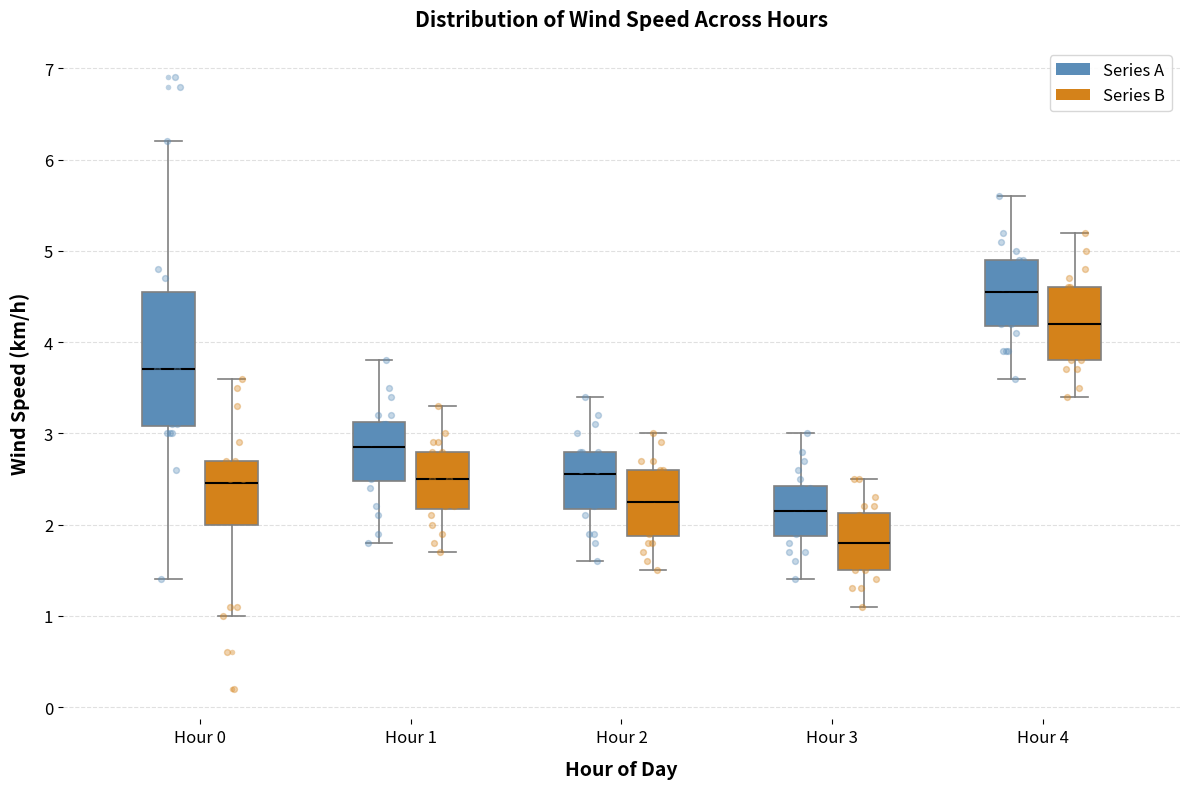

Comparing the boxes themselves (not the whiskers), which one is the tallest?

Hour 0 (Series A)